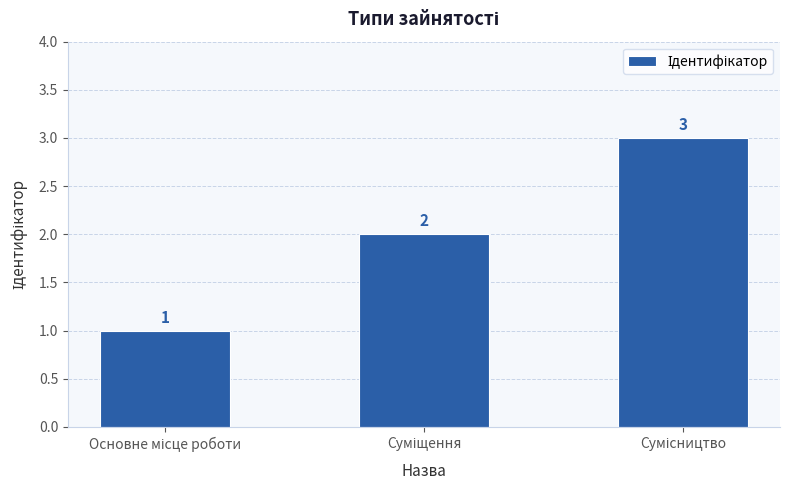

Count the values in the range 1 to 3.

3